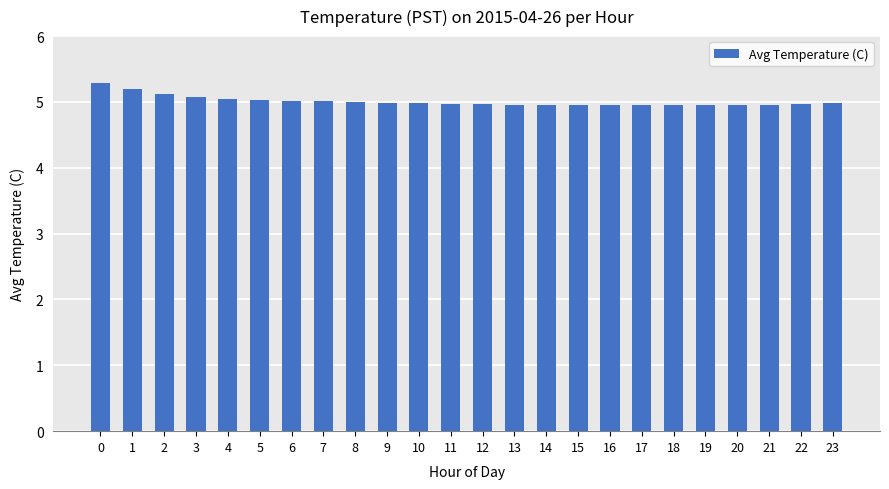

What is the value of the 23rd bar from the left?

5.0